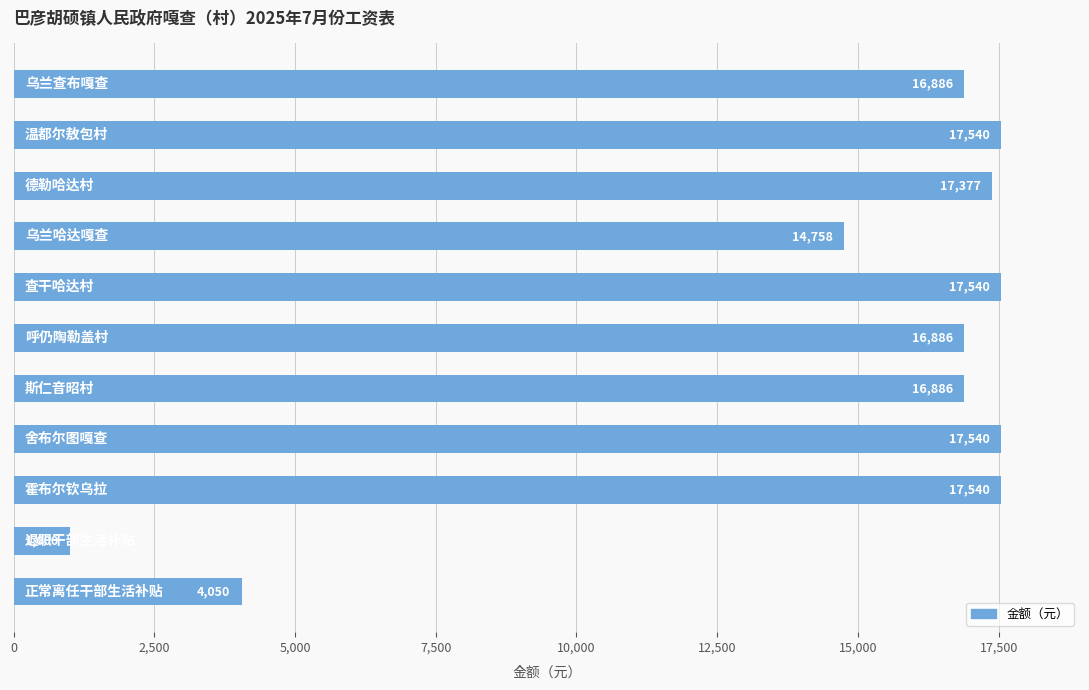

What is the value of the 6th bar from the top?

16885.6